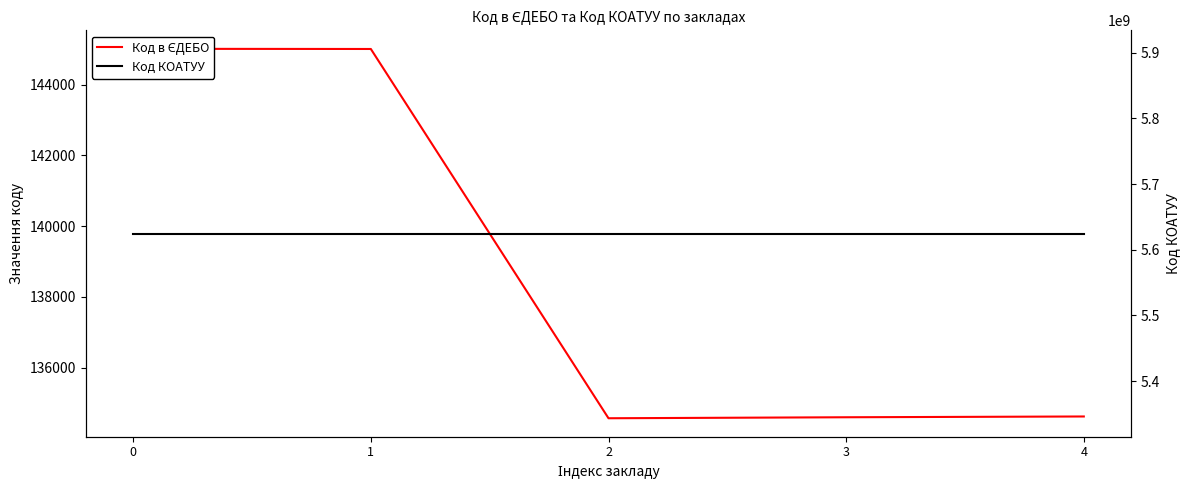

What is the difference between the Код в ЄДЕБО values at 3 and 1?

10414